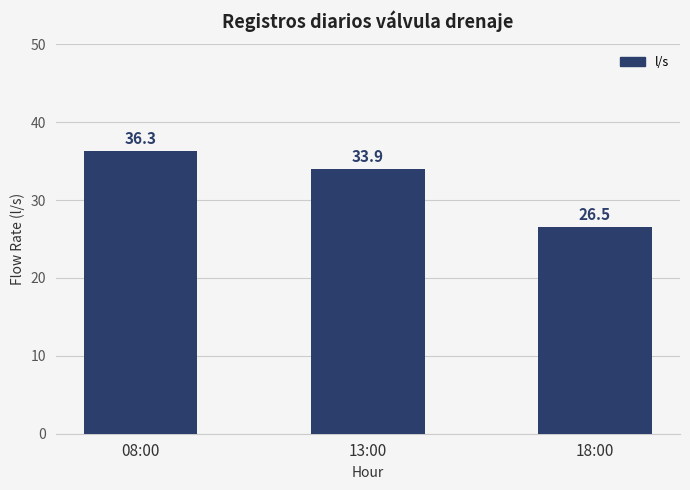

What is the change in value from 13:00 to 18:00?

-7.4